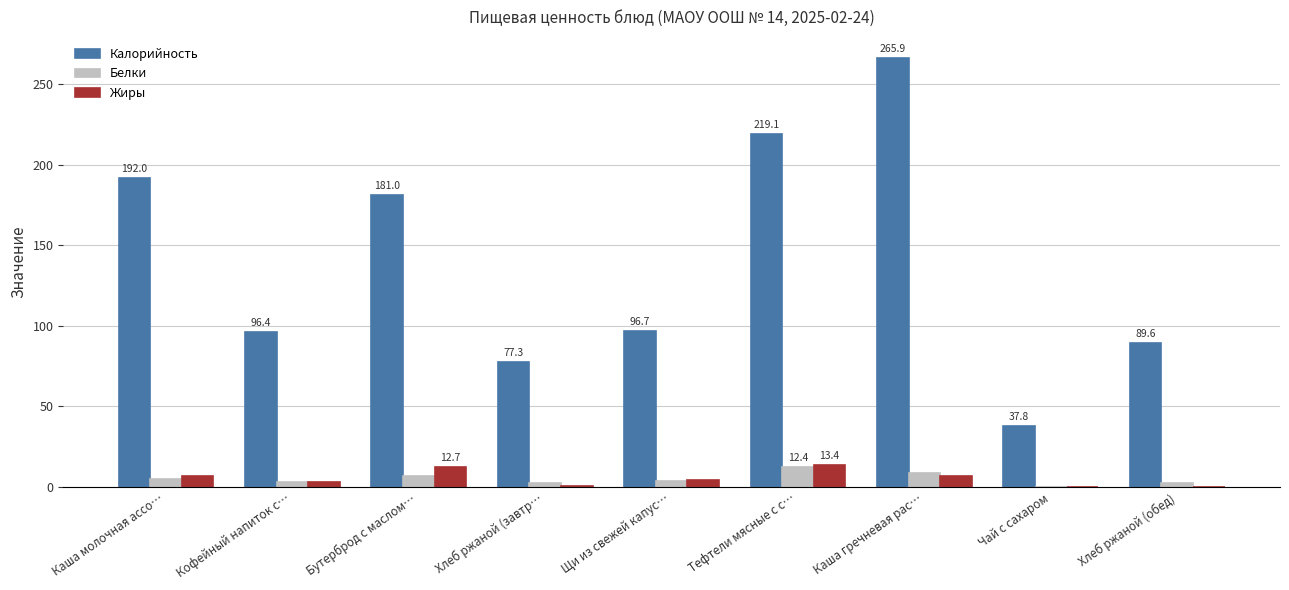

Where does the Калорийность series first go above 96?

Каша молочная ассо…